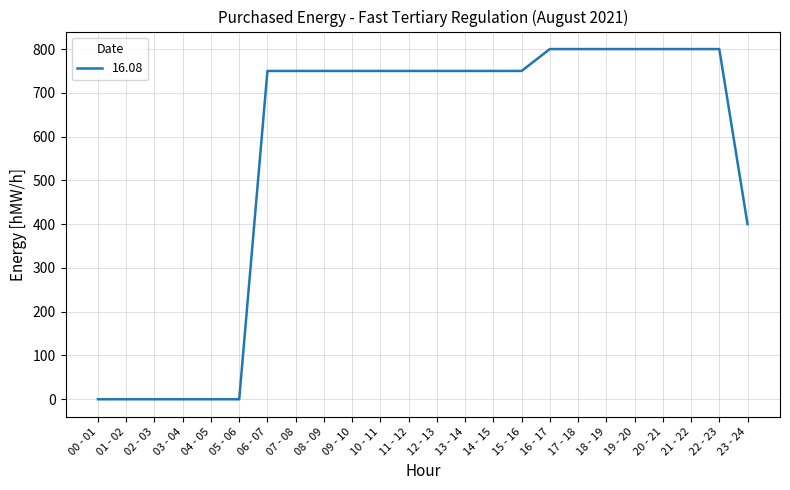

What is the difference between the maximum and minimum values?

800